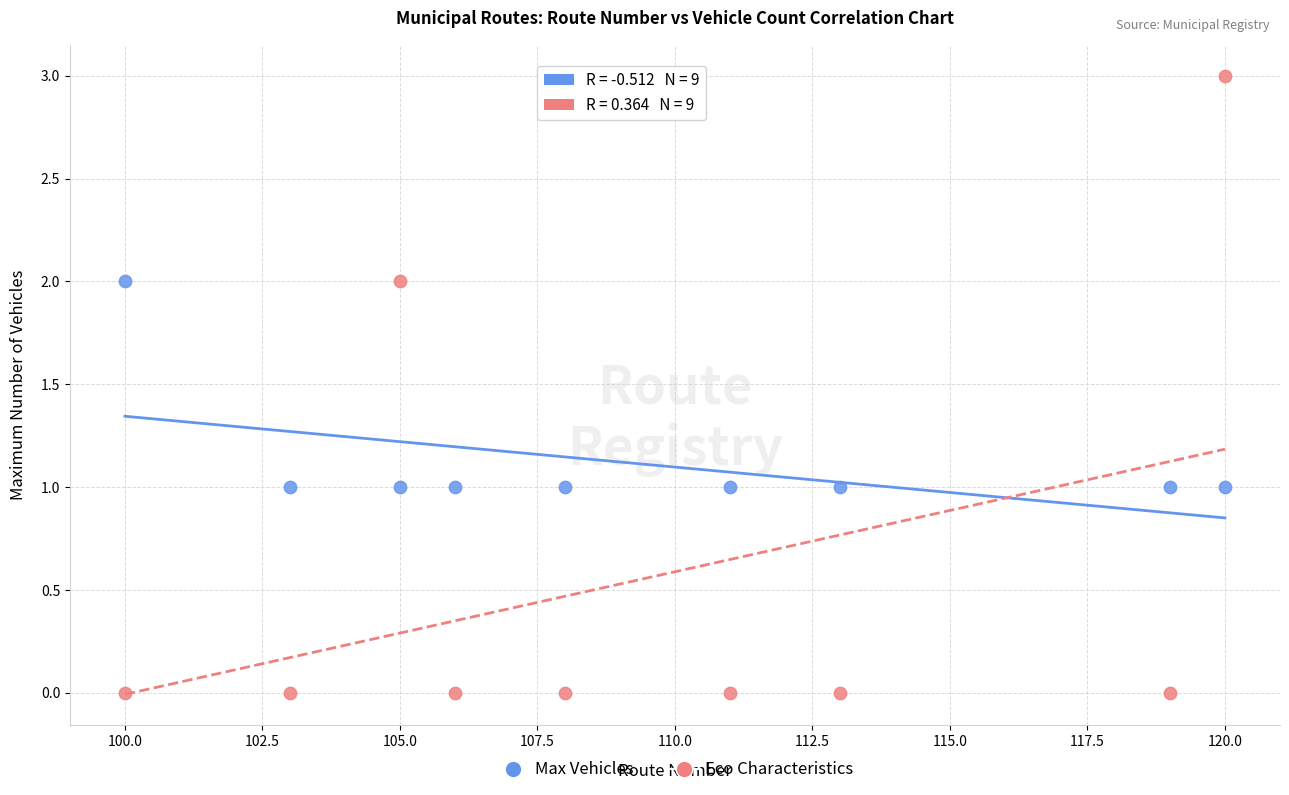

Across all data points, what is the range of X values (max minus min)?

20